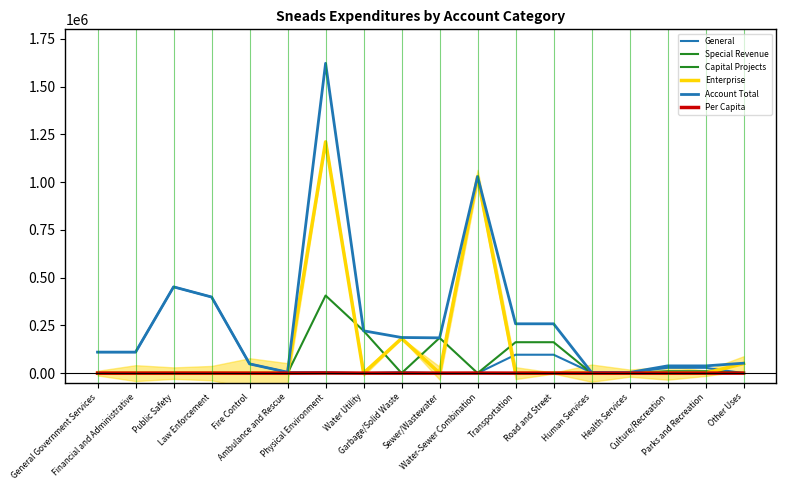

At which category is the sum across all series the highest?

Physical Environment